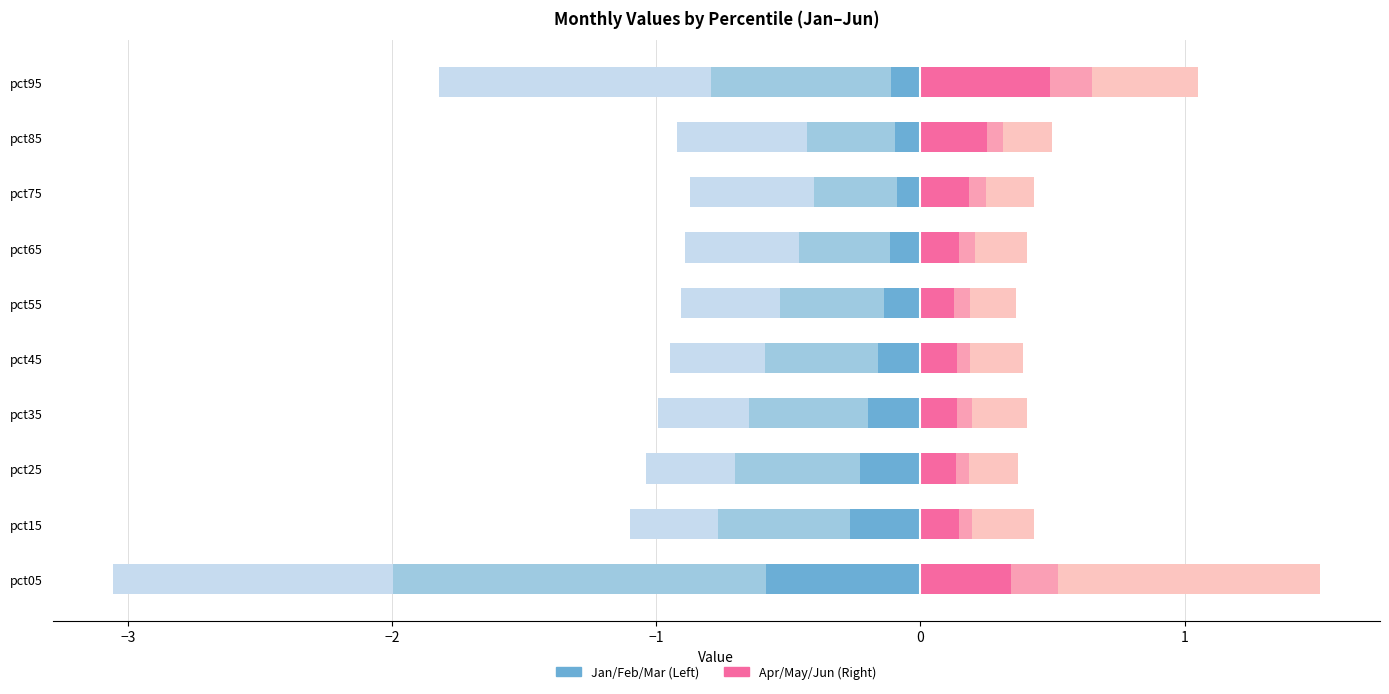

How many categories are shown in the chart?

10